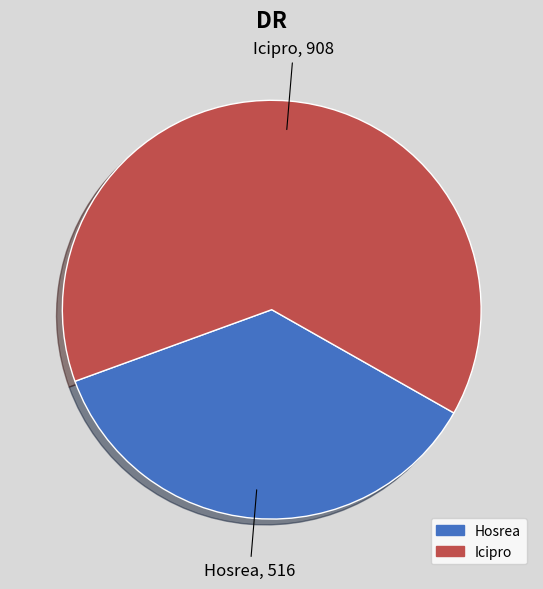

What is the smallest slice in the pie chart?

Hosrea